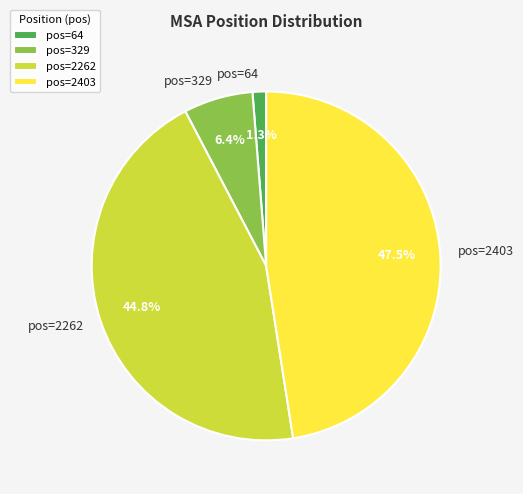

How many segments does this pie chart have?

4